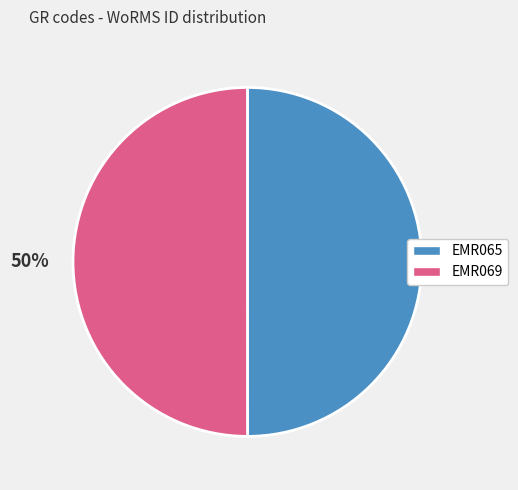

Do EMR069 and EMR065 together represent more than half of the pie?

Yes